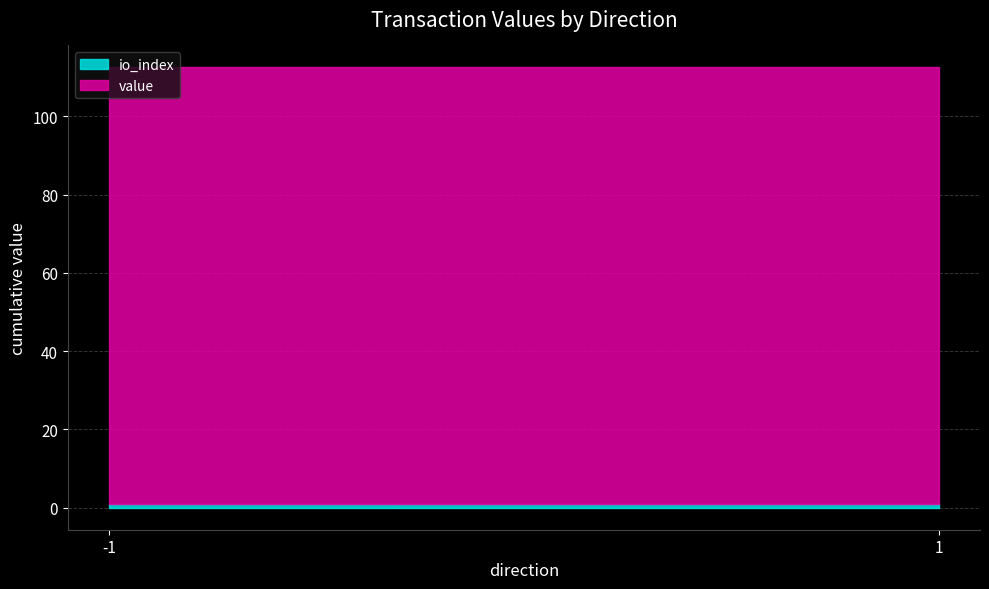

Which has a higher value, 1 or -1?

1